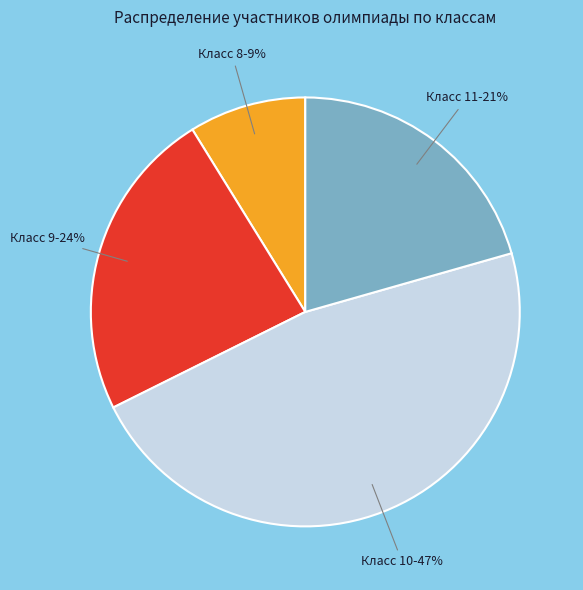

Between Класс 10 and Класс 8, which is larger?

Класс 10